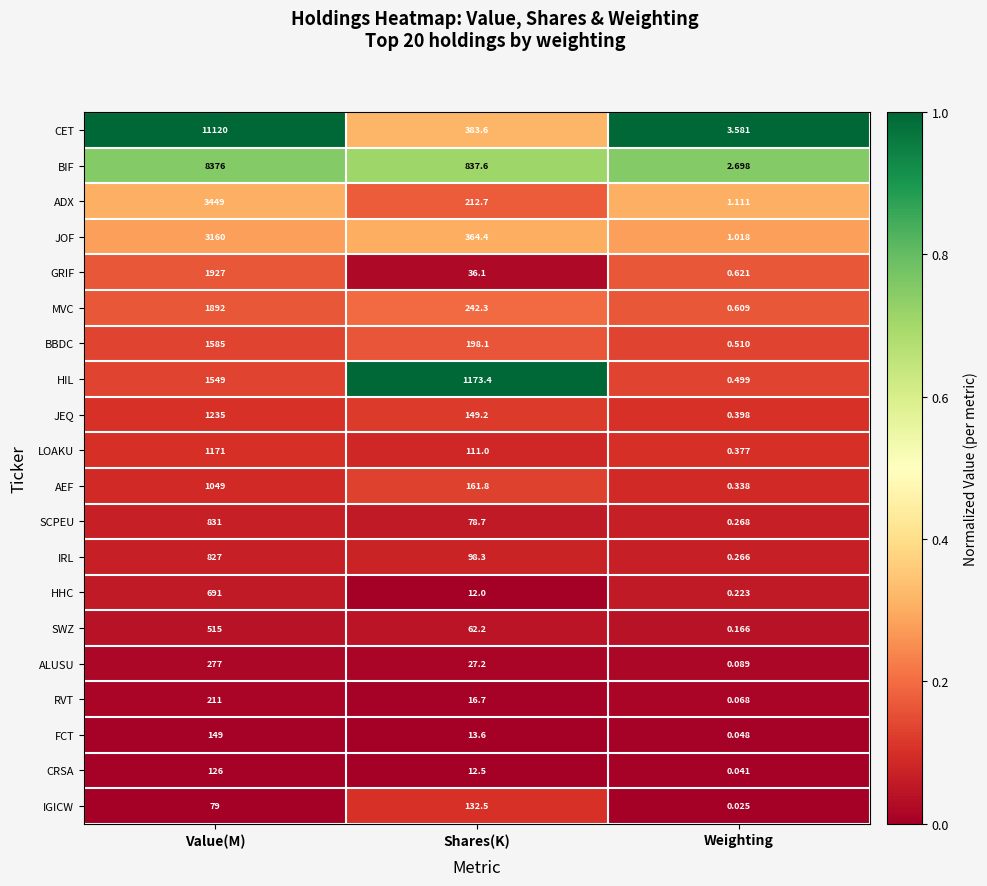

At which category is the sum across all series the highest?

Value(M)